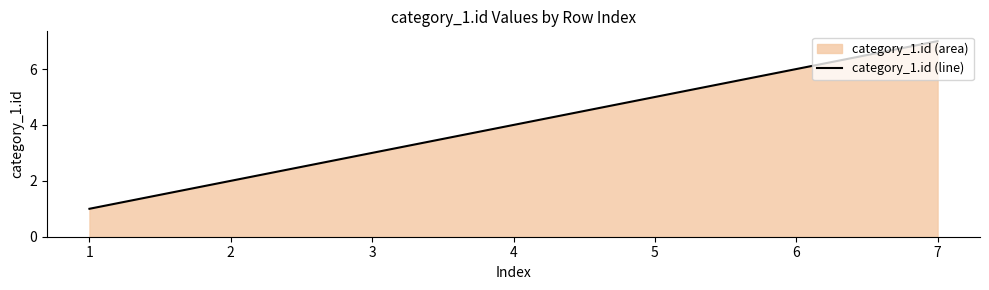

How many distinct data groups are displayed?

1